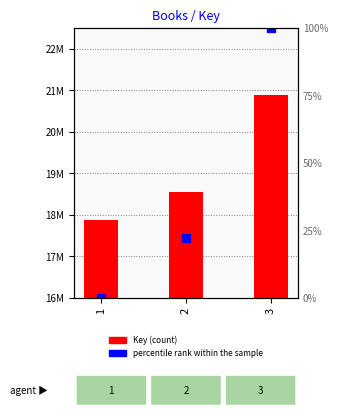

What value does the percentile rank within the sample series have at 2?

22.2